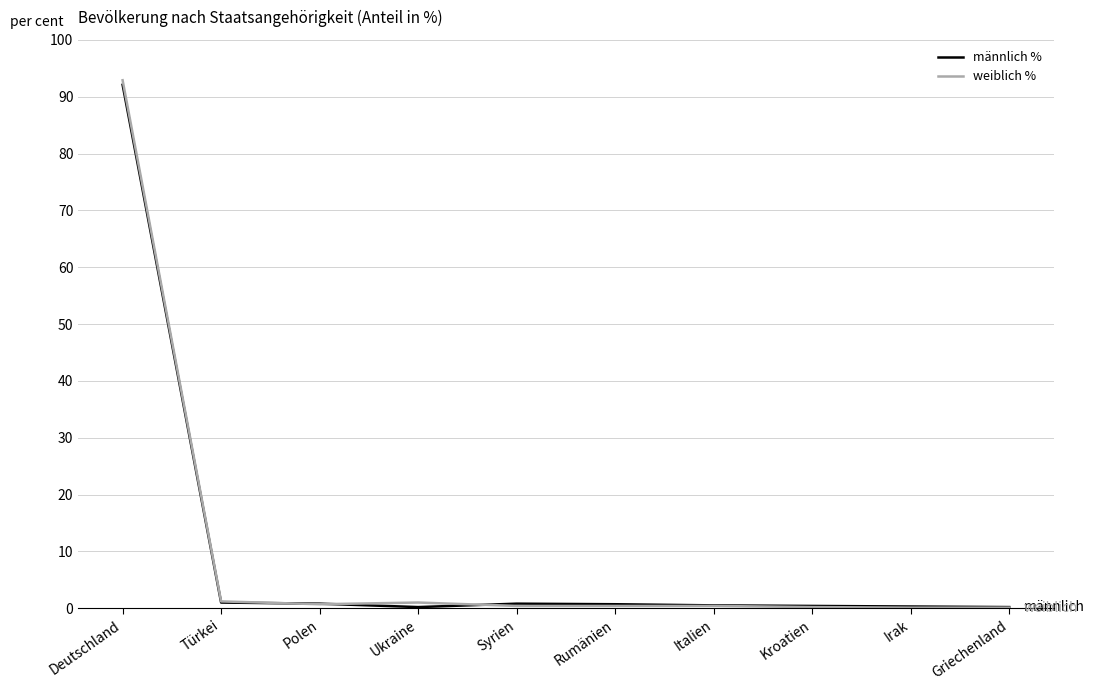

Which series has the widest spread of values?

weiblich %